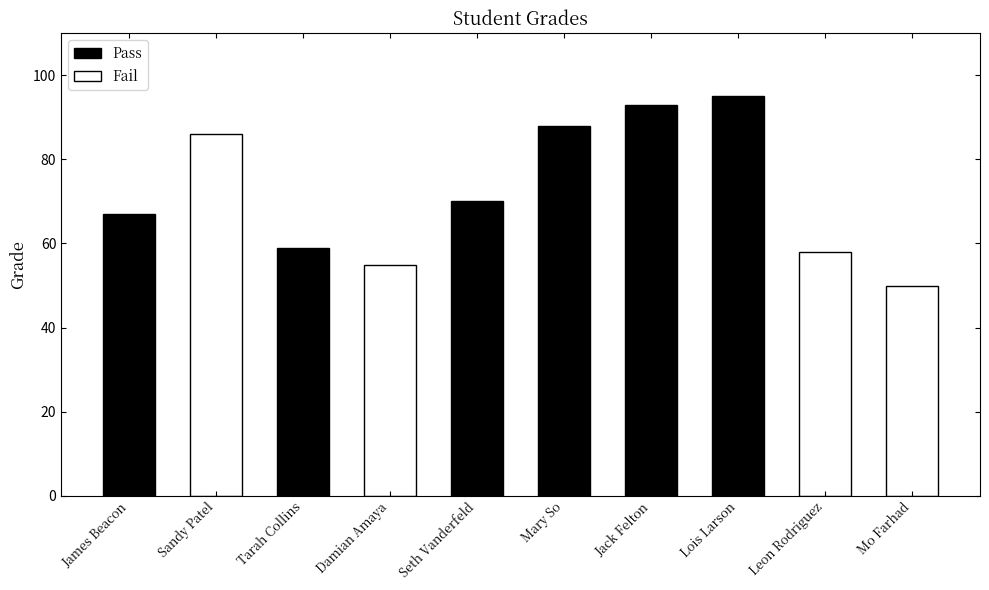

Reading left to right, what are all the values shown in this chart?

James Beacon=67	Sandy Patel=86	Tarah Collins=59	Damian Amaya=55	Seth Vanderfeld=70	Mary So=88	Jack Felton=93	Lois Larson=95	Leon Rodriguez=58	Mo Farhad=50